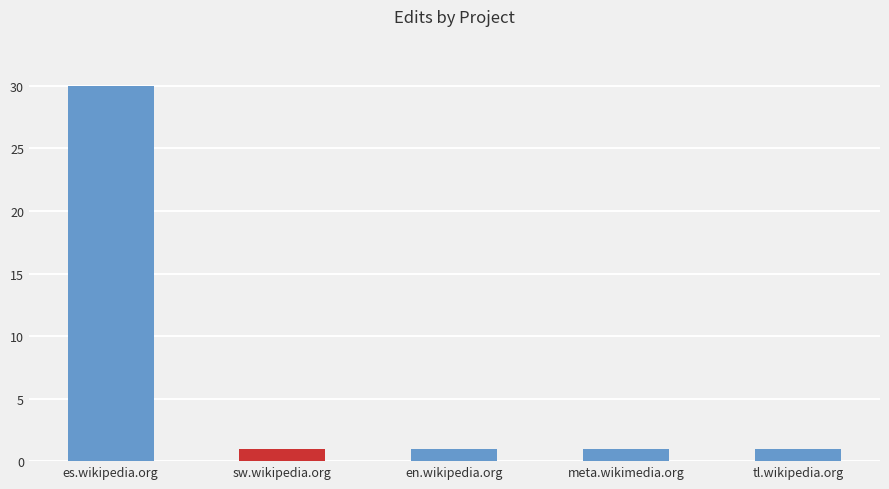

Rank the categories by value from lowest to highest.

sw.wikipedia.org, en.wikipedia.org, meta.wikimedia.org, tl.wikipedia.org, es.wikipedia.org